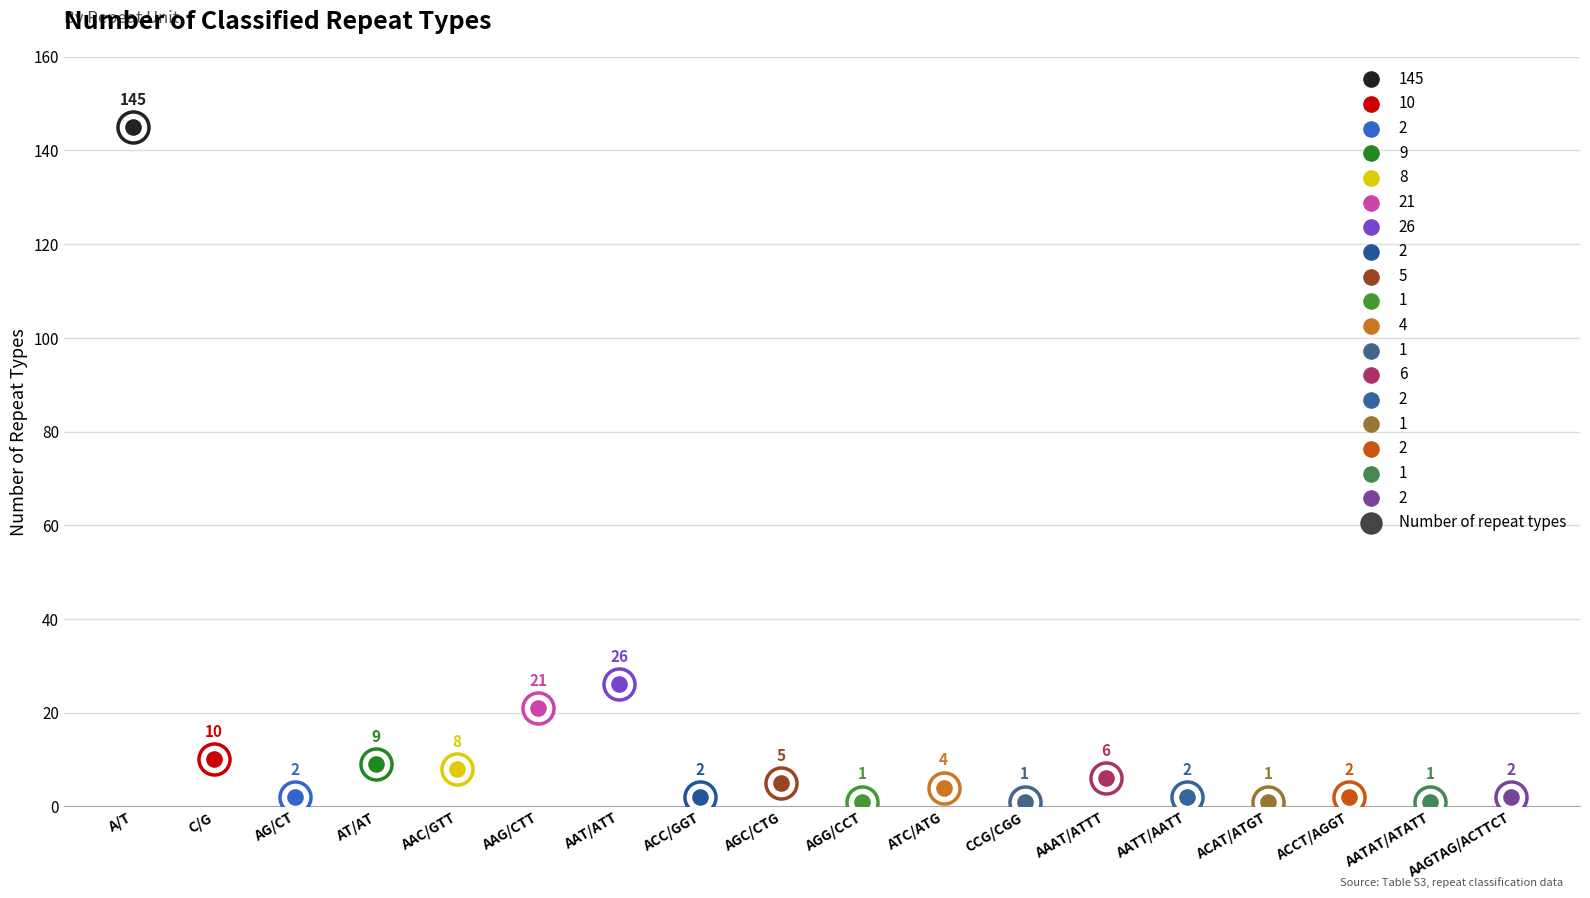

Approximately how many times larger is the value at AAC/GTT compared to ATC/ATG?

2.0